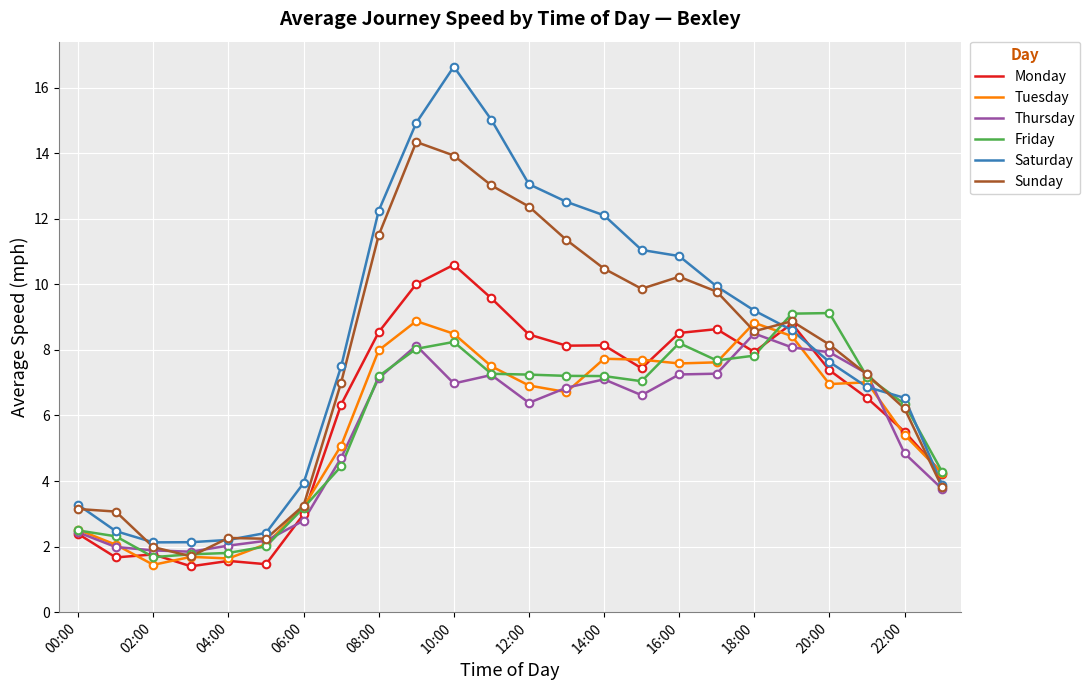

Which series has the widest spread of values?

Saturday